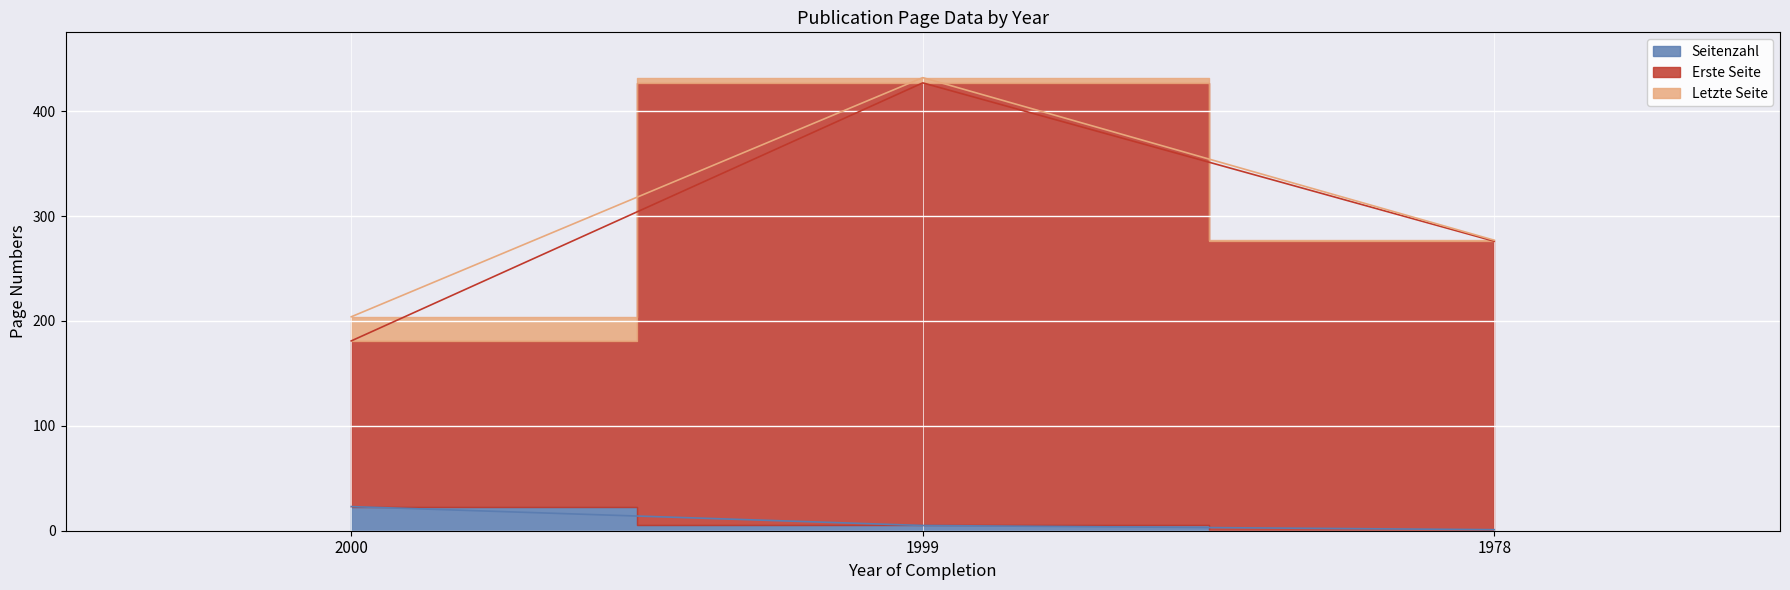

How many Erste Seite values are between 181 and 427?

3